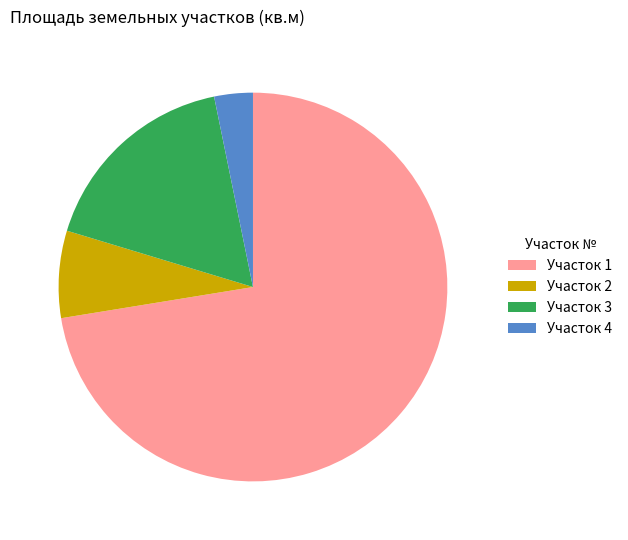

Which has a higher value, Участок 2 or Участок 4?

Участок 2